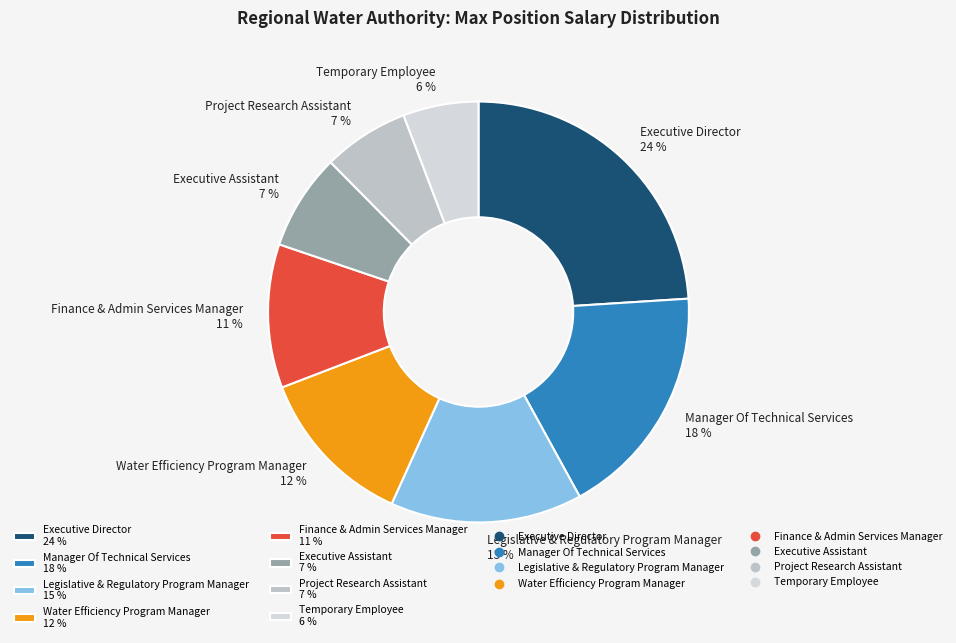

Is there any slice that represents more than half of the pie?

No